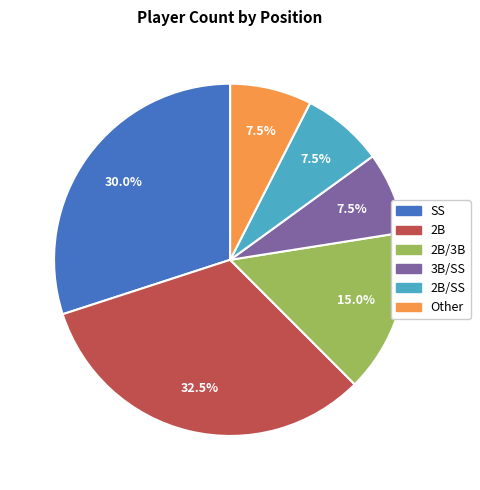

What portion of the pie excludes 2B/SS?

92.5%